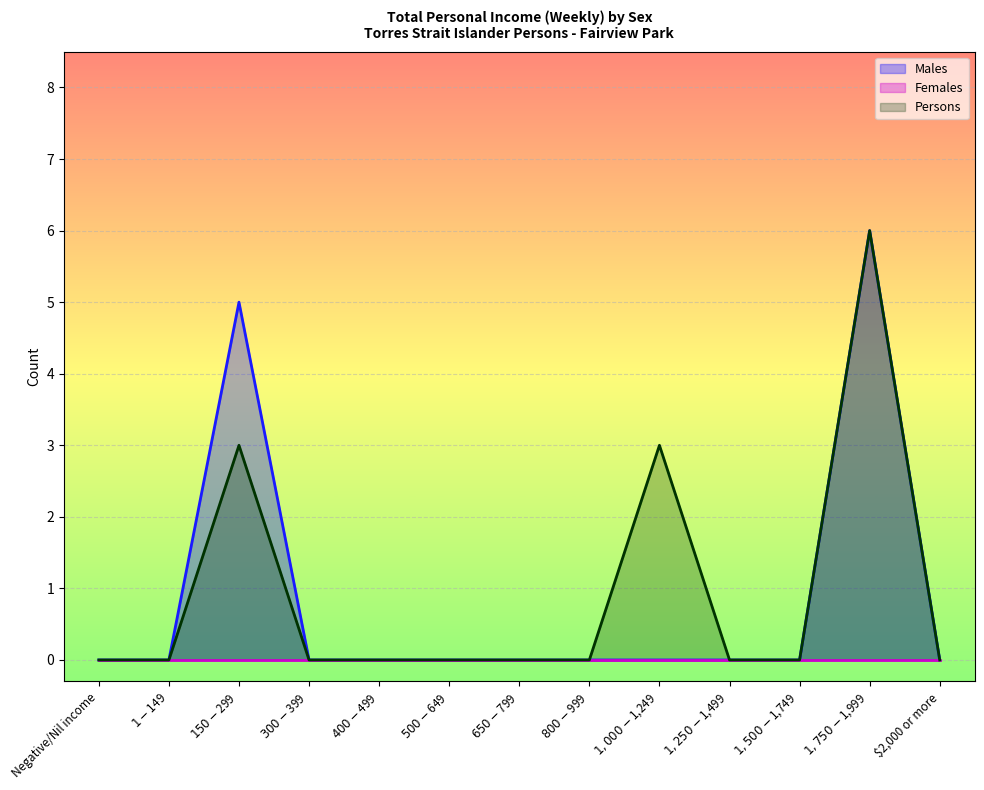

Does the chart display data point markers on the line(s)?

No